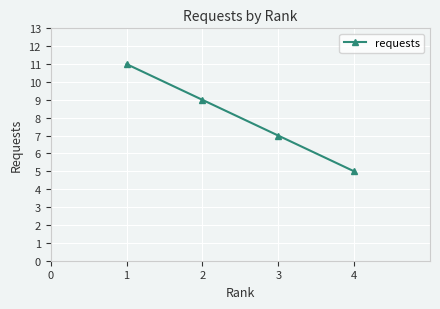

List the labels in order of value, largest first.

1, 2, 3, 4